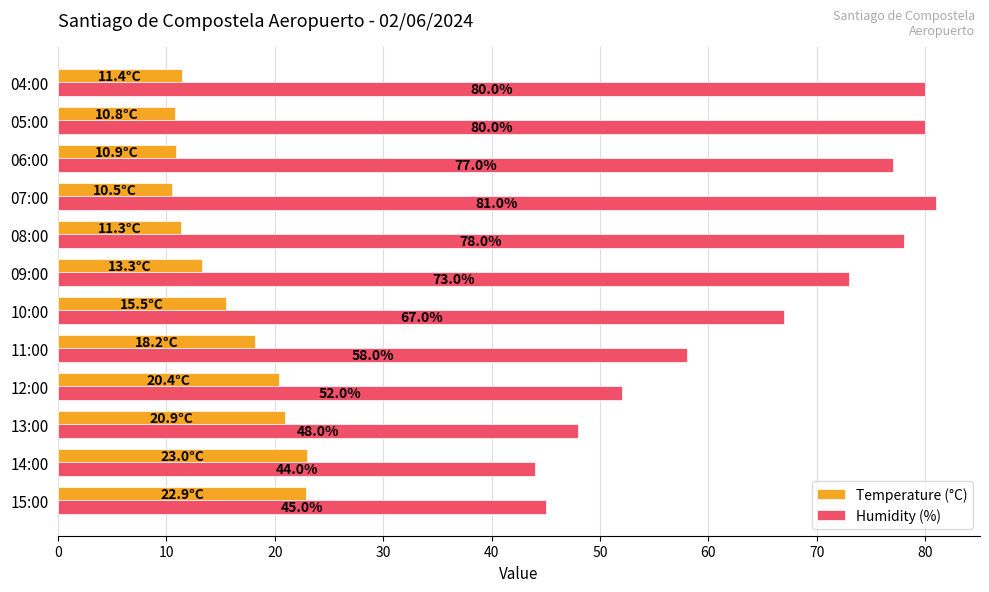

The value of Humidity (%) at 07:00 is 50.3. True or false?

False